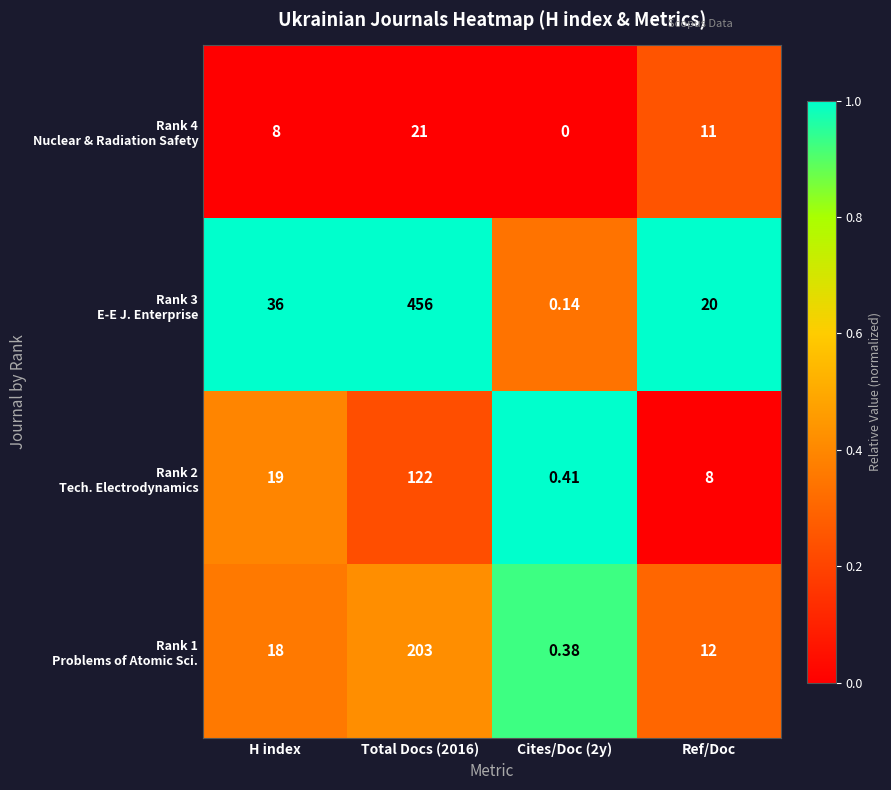

What is the difference between the highest and lowest values at H index?

28.0